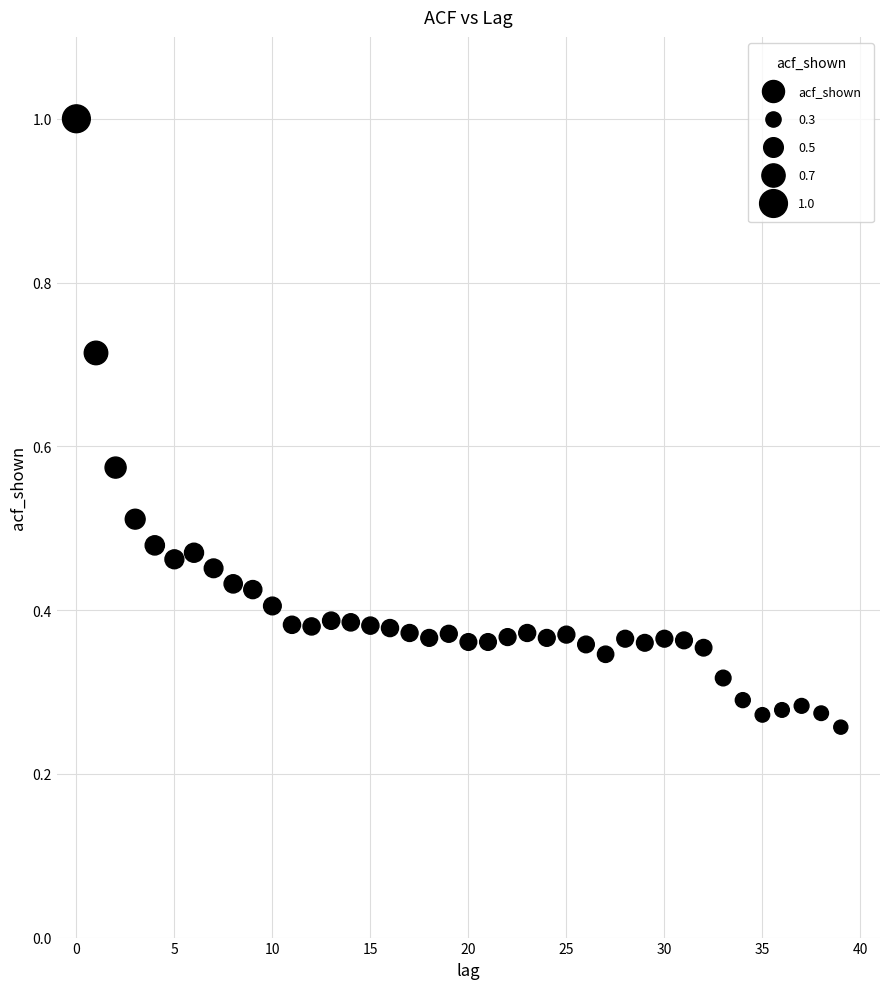

How many points are shown in the scatter plot?

40